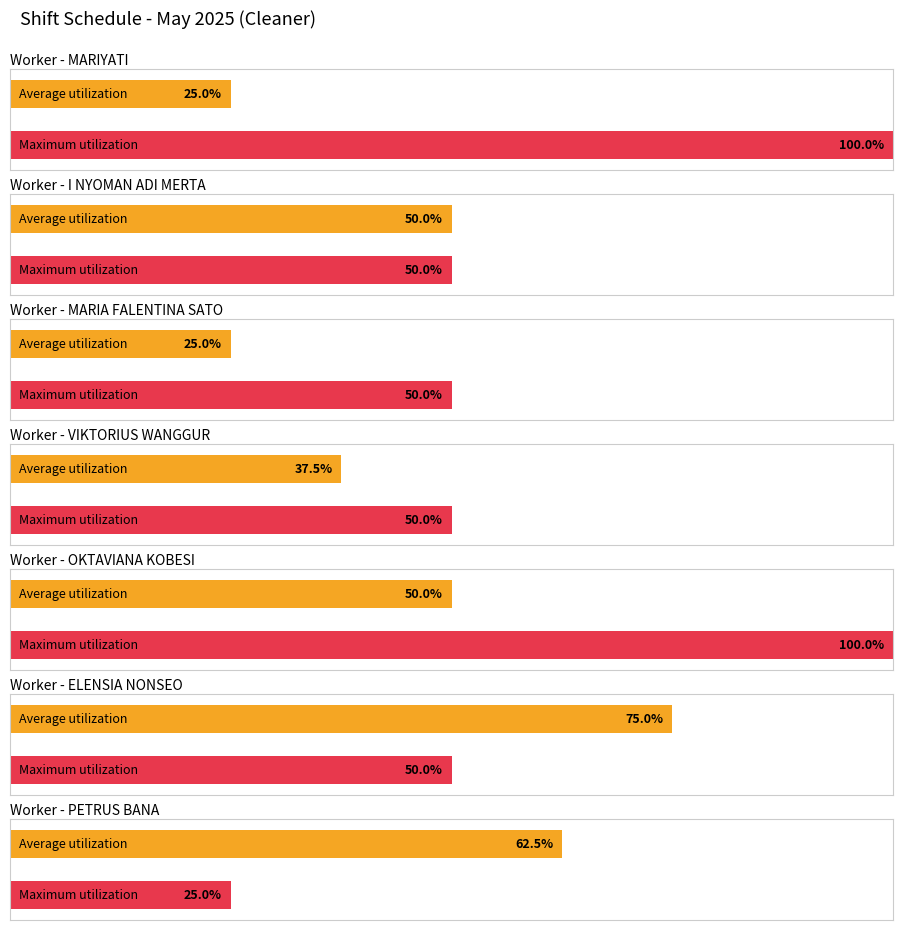

At which category is the sum across all series the highest?

OKTAVIANA KOBESI